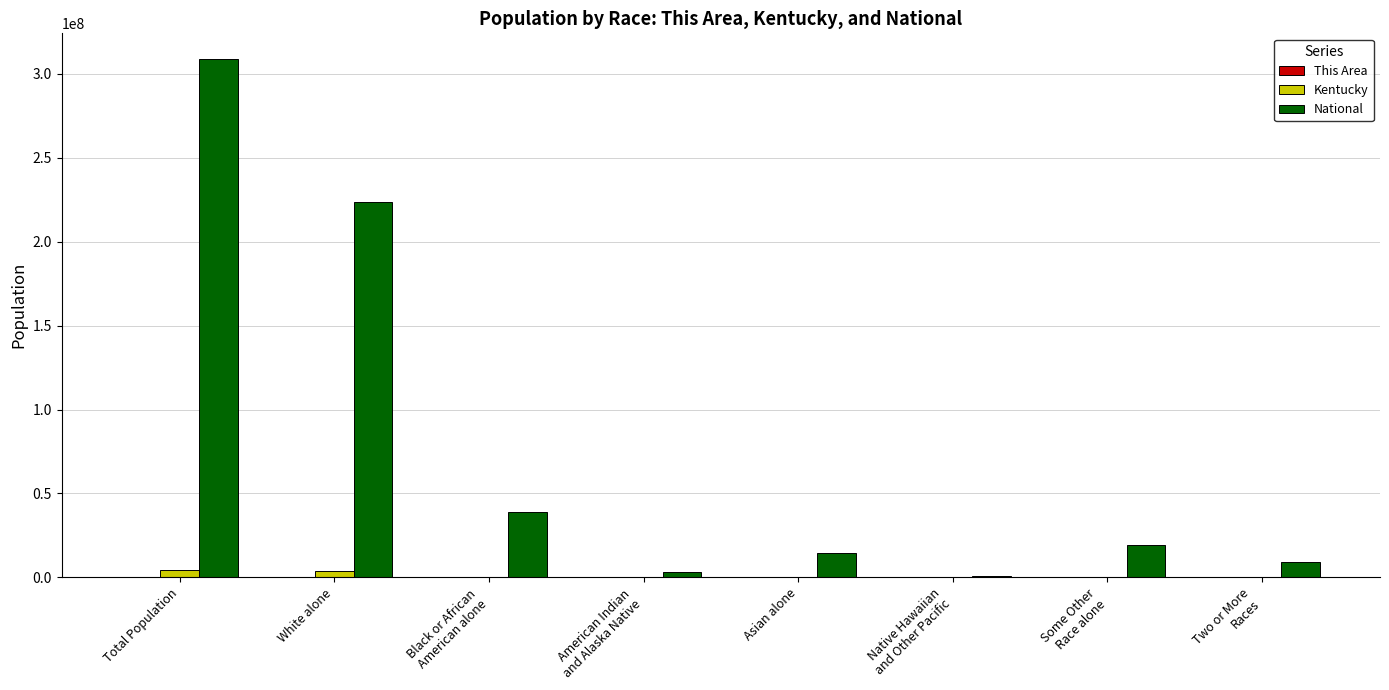

At which label is National closest to 154642775?

White alone